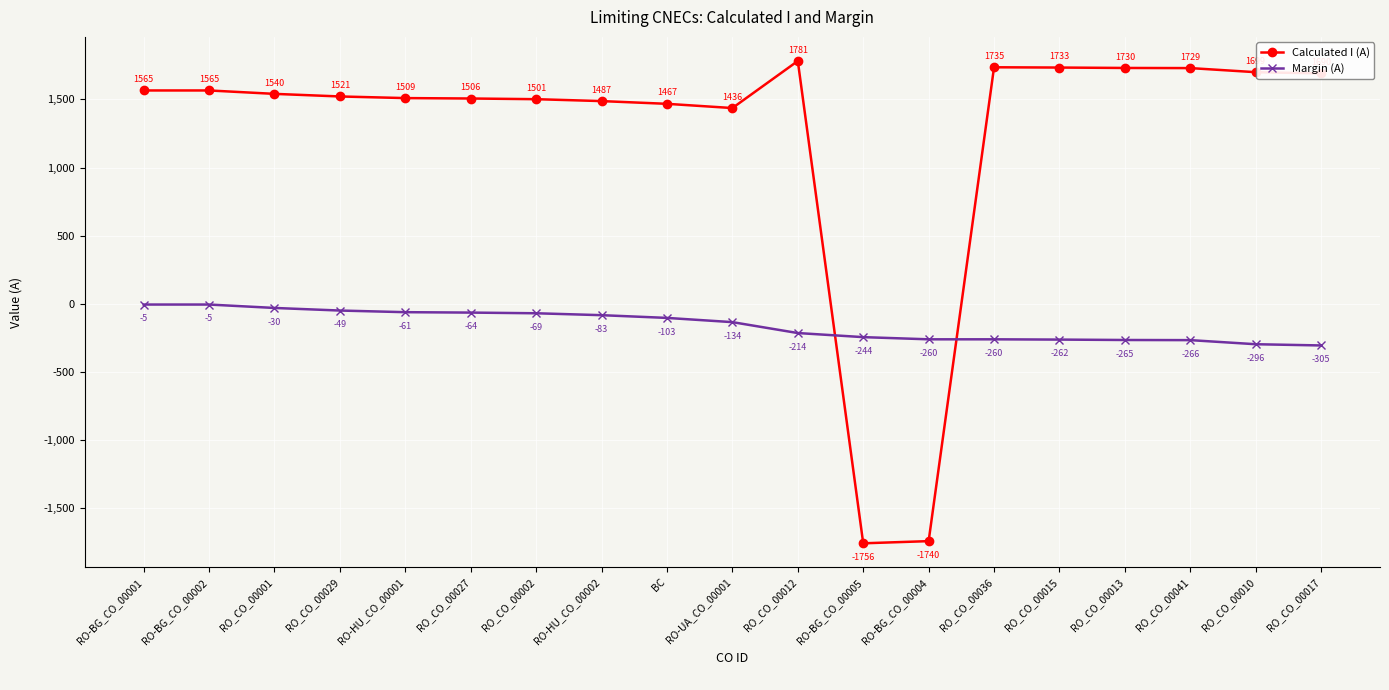

Where do Margin (A) and Calculated I (A) first cross each other?

RO_CO_00012 and RO-BG_CO_00005